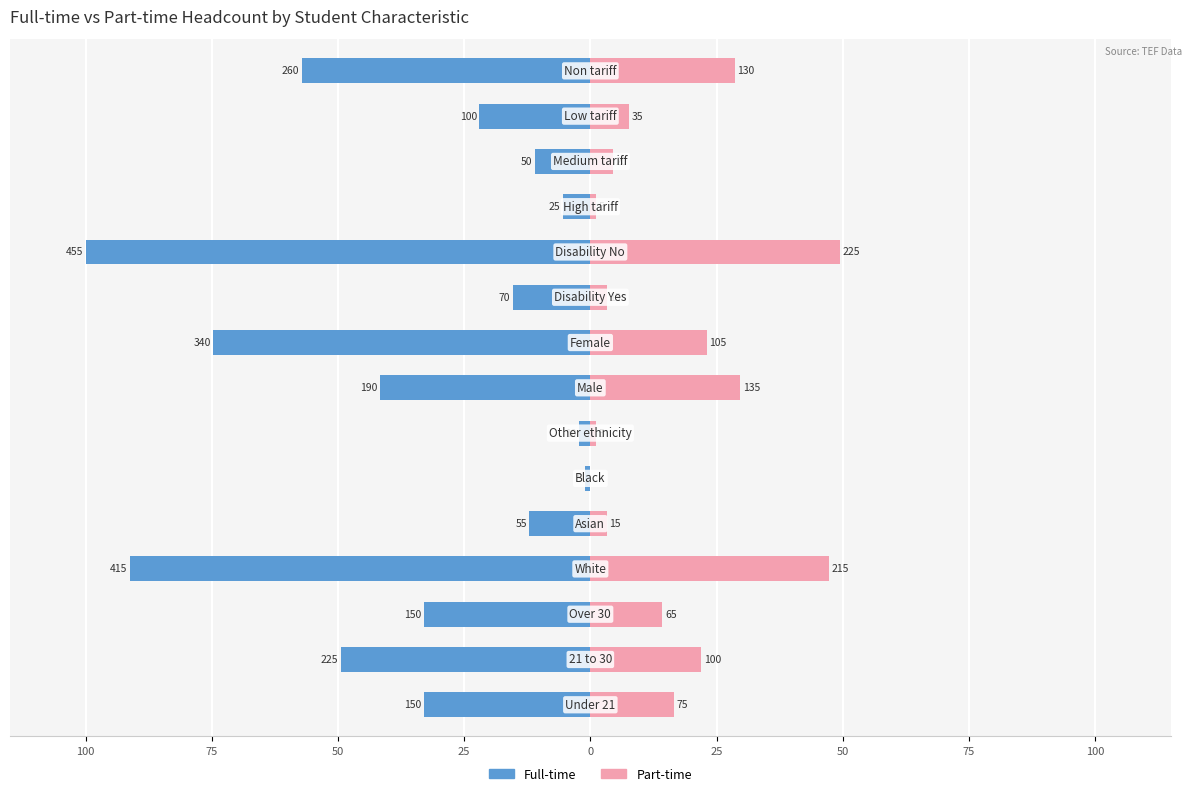

What are all the series names shown in the legend?

Full-time, Part-time